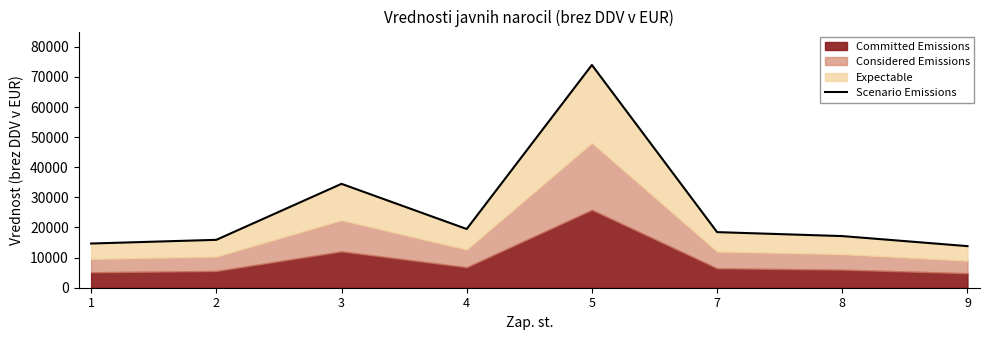

Which has a higher value, 8 or 2?

8